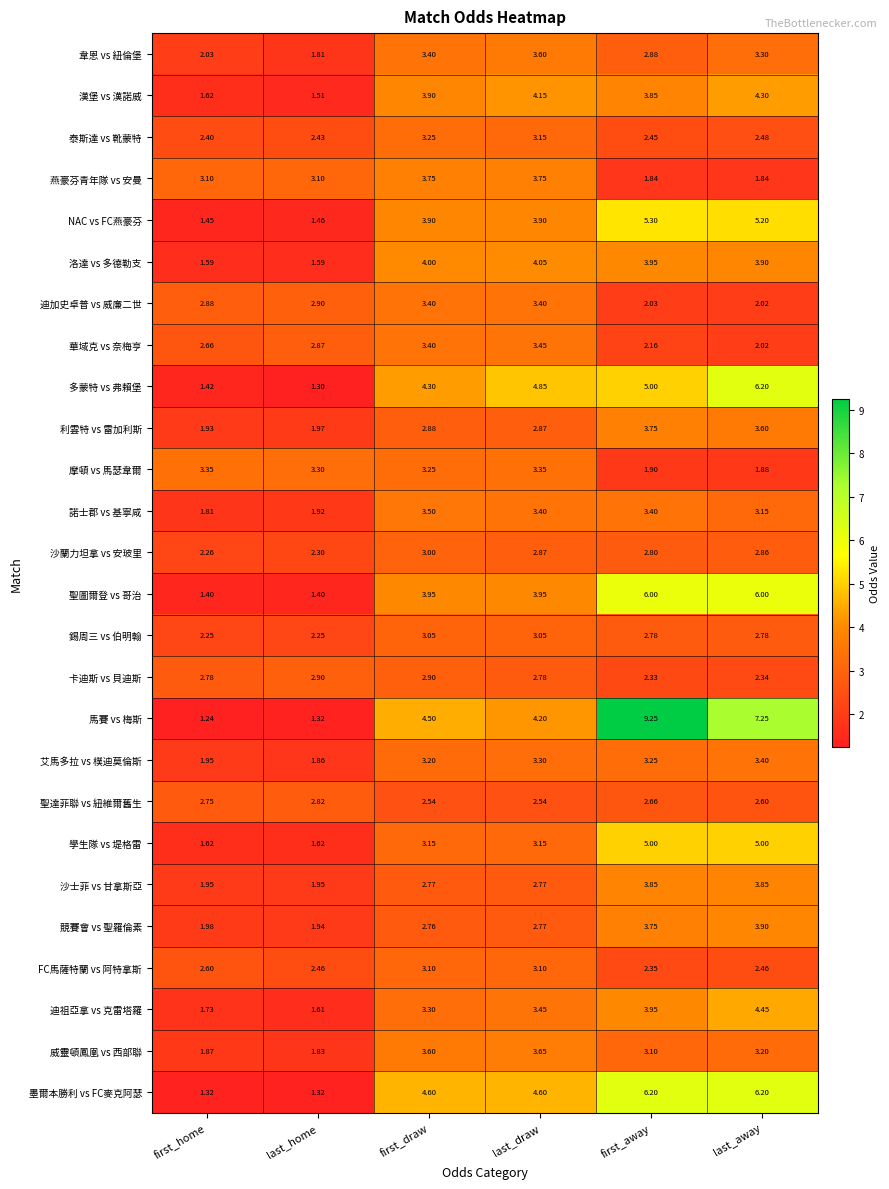

What is the spread (max minus min) of values at first_draw?

2.1